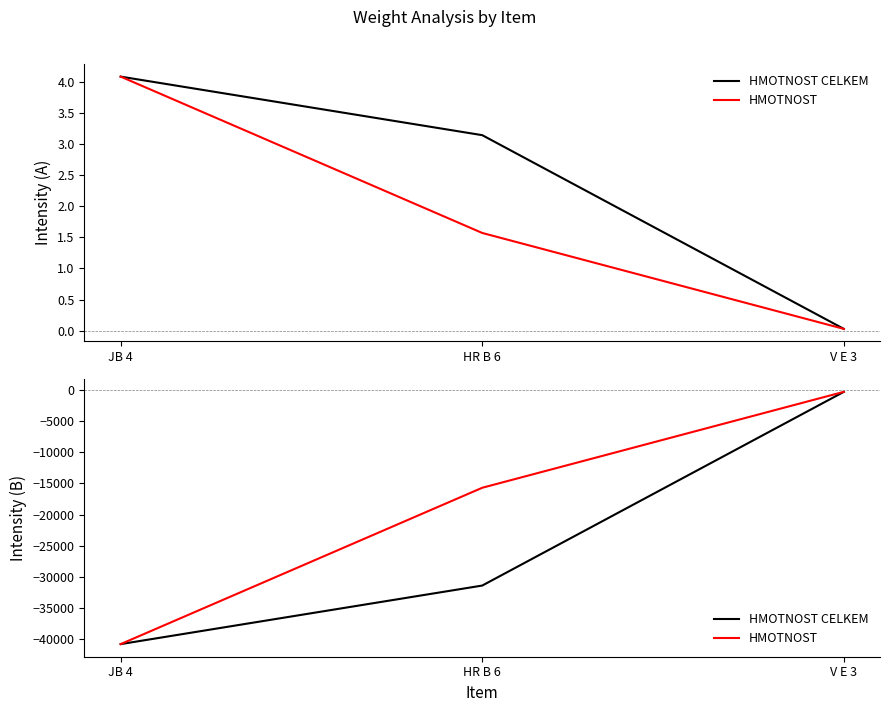

At which label does HMOTNOST first exceed -15700?

V E 3